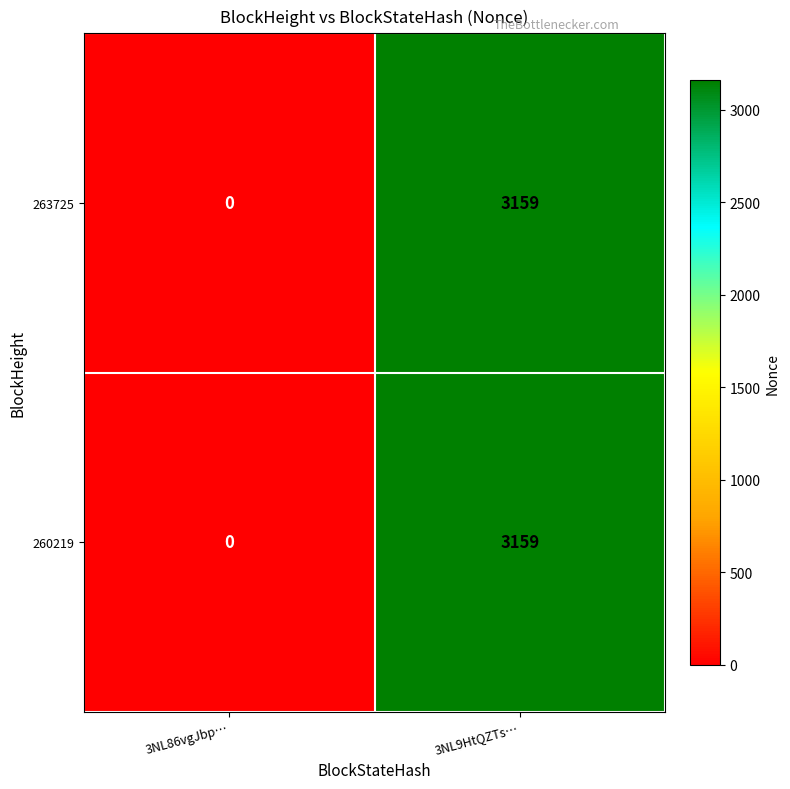

List the labels in order of 260219 value, largest first.

3NL9HtQZTs…, 3NL86vgJbp…